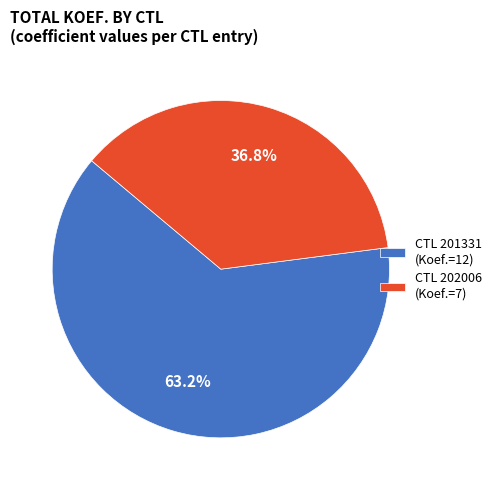

Approximately how many times larger is the value at CTL 202006 (Koef.=7) compared to CTL 201331 (Koef.=12)?

0.6